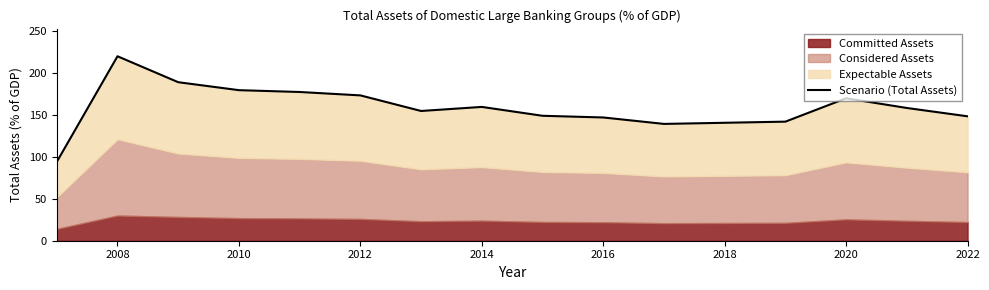

What is the value of the 16th point from the left?

148.1